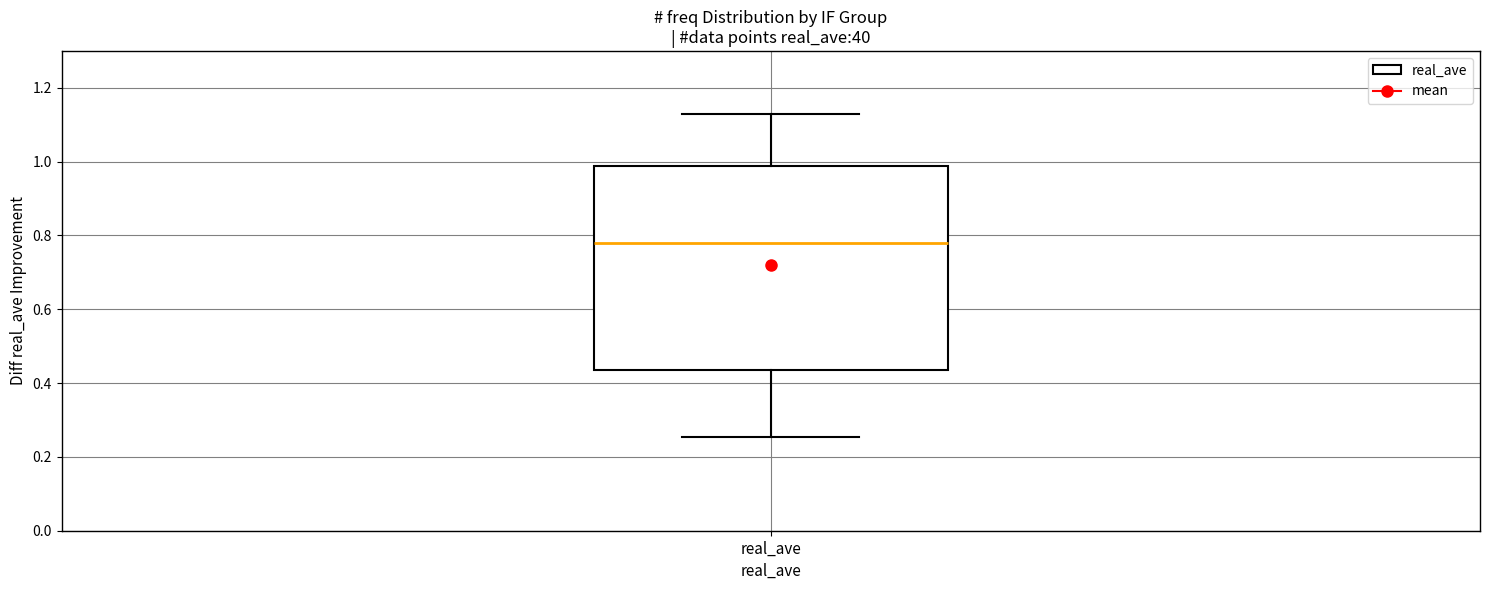

Transcribe this box plot: give where the median line is, the range the box spans, and where the two whiskers end, as read against the y-axis. The values are not printed on the chart, so give them approximately, as read against the axis.

median 0.78, box 0.44 to 0.98, whiskers 0.26 to 1.12